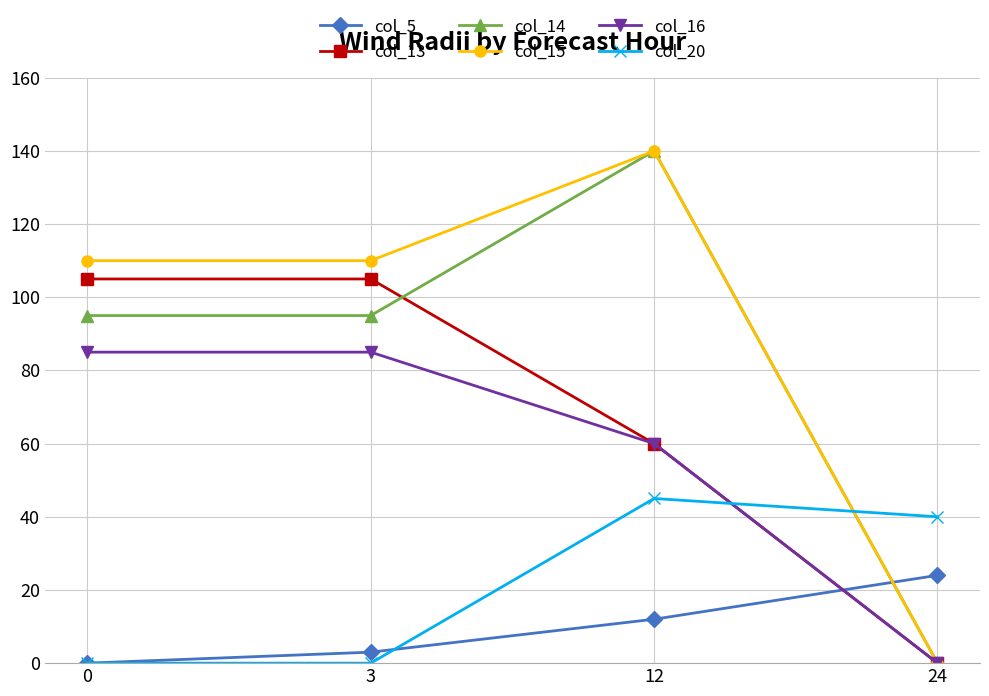

How many intersections are there between col_20 and col_13?

1